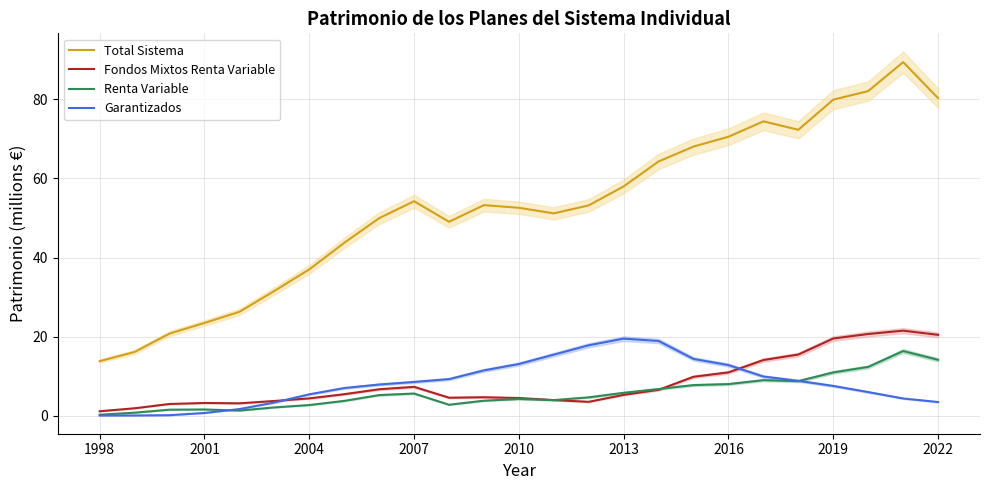

How many distinct data groups are displayed?

4